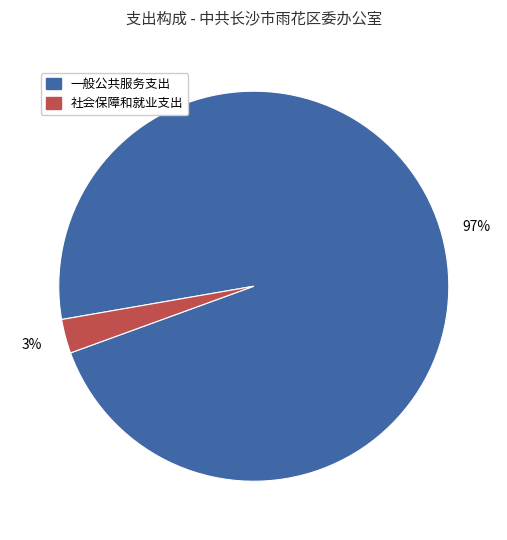

To the nearest percent, what is the difference between the largest and smallest slice percentages?

94%